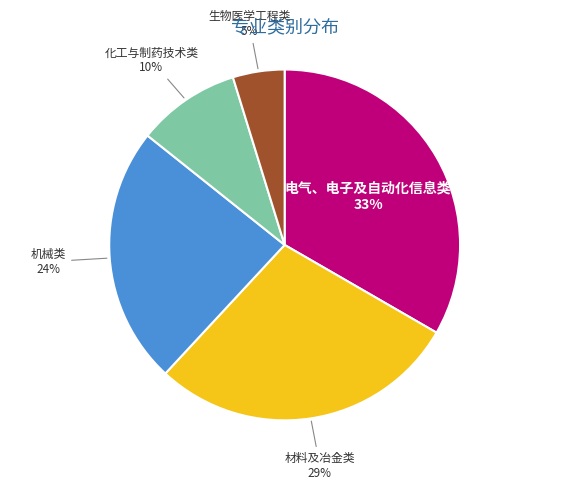

Is the sum of 生物医学工程类 and 机械类 greater than half?

No